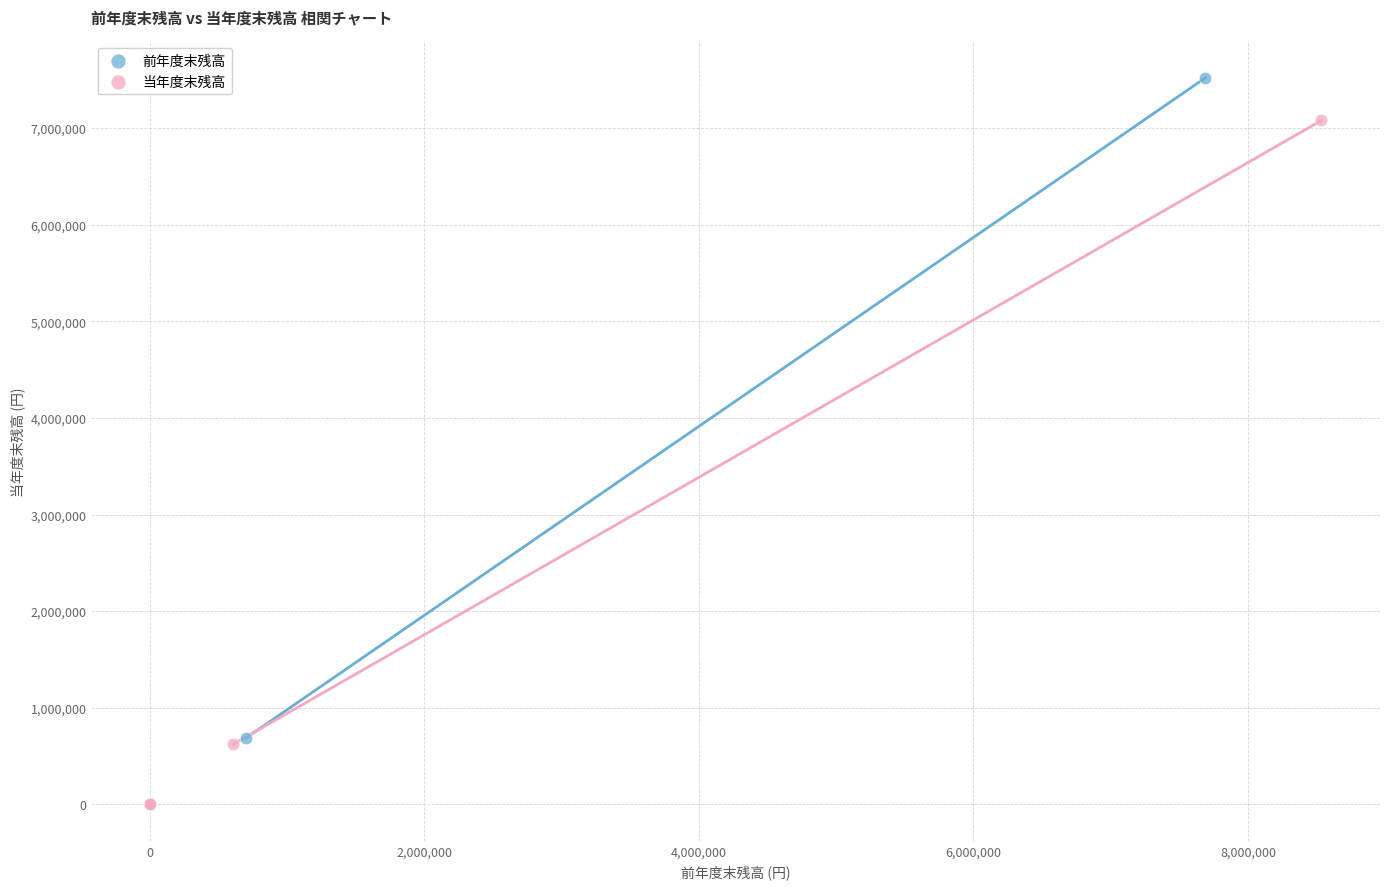

Which series has the widest spread of Y values?

前年度末残高